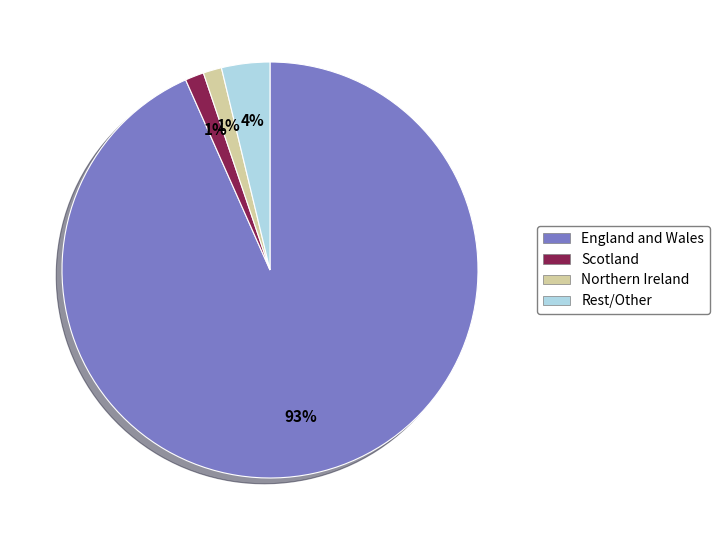

Is there any slice that represents more than half of the pie?

Yes